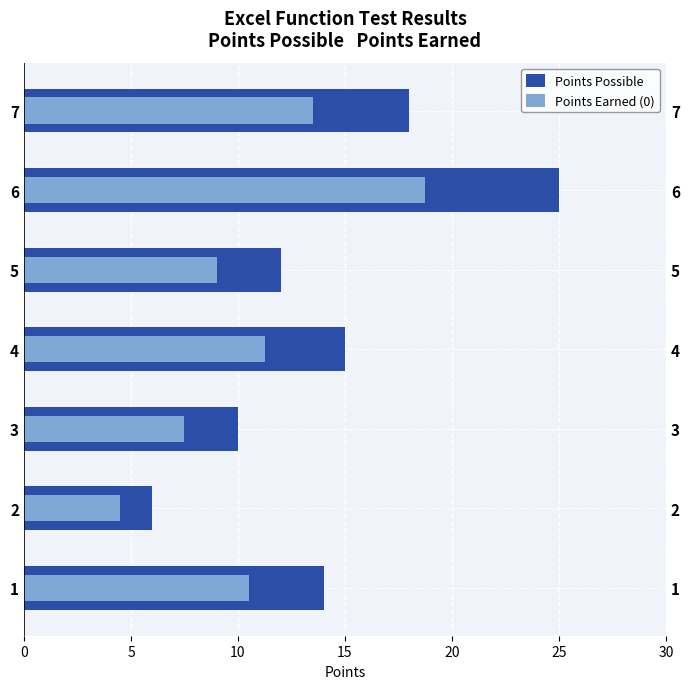

What is the sum of the Points Earned (0) values at 4 and 3?

18.8